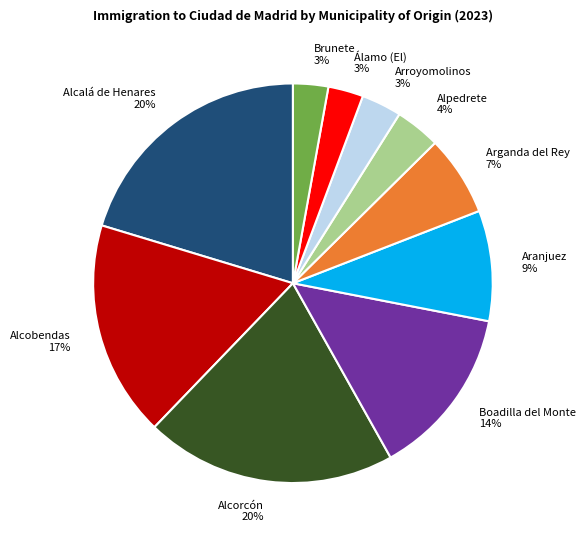

To the nearest percent, what percentage of the pie is Aranjuez?

9%